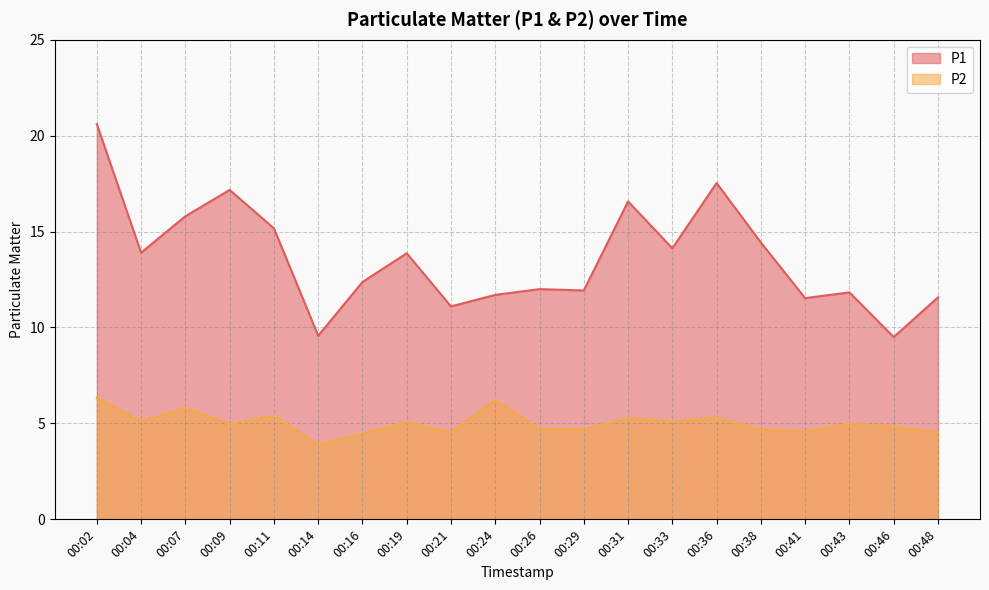

True or false: P1 and P2 intersect in this chart.

False